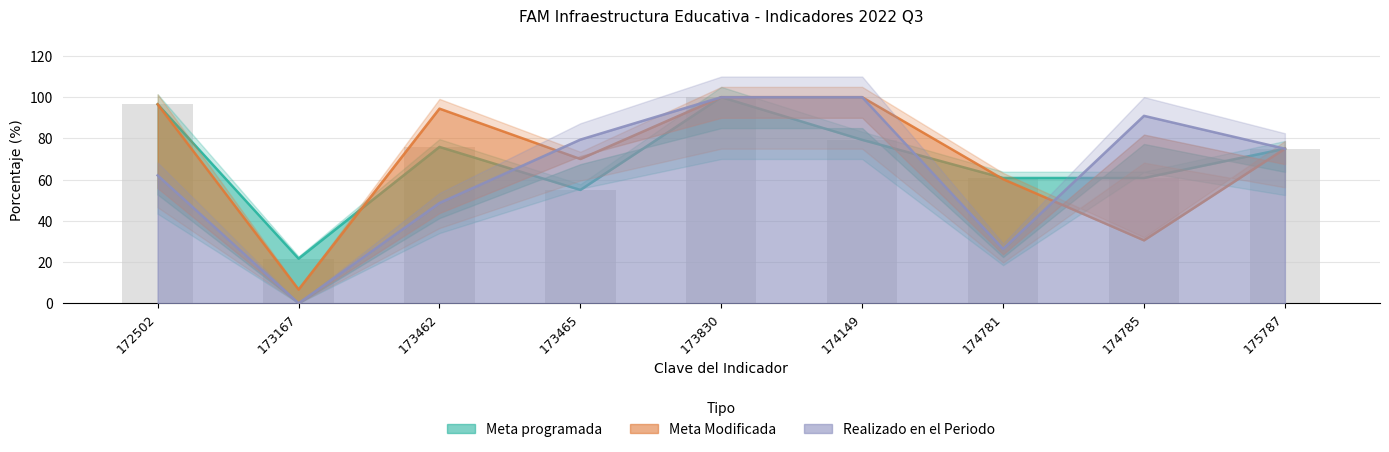

The value of Meta Modificada at 173830 is 100.0. True or false?

True